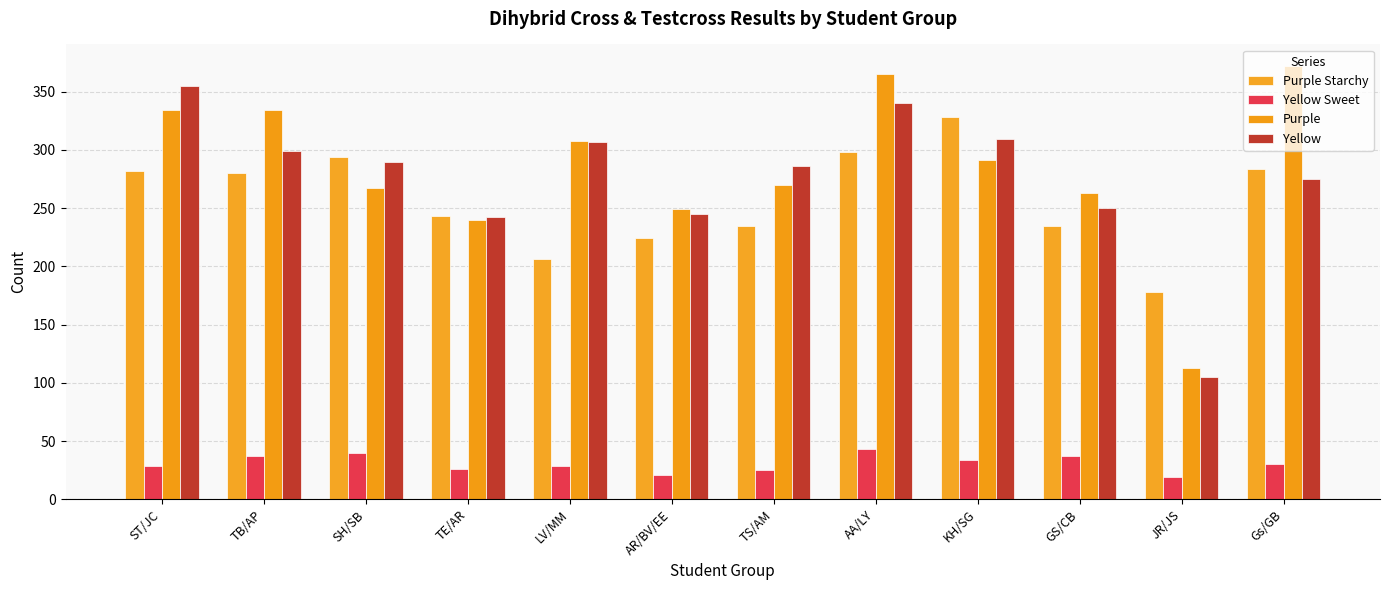

What is the difference between the maximum and minimum values in the Purple series?

259